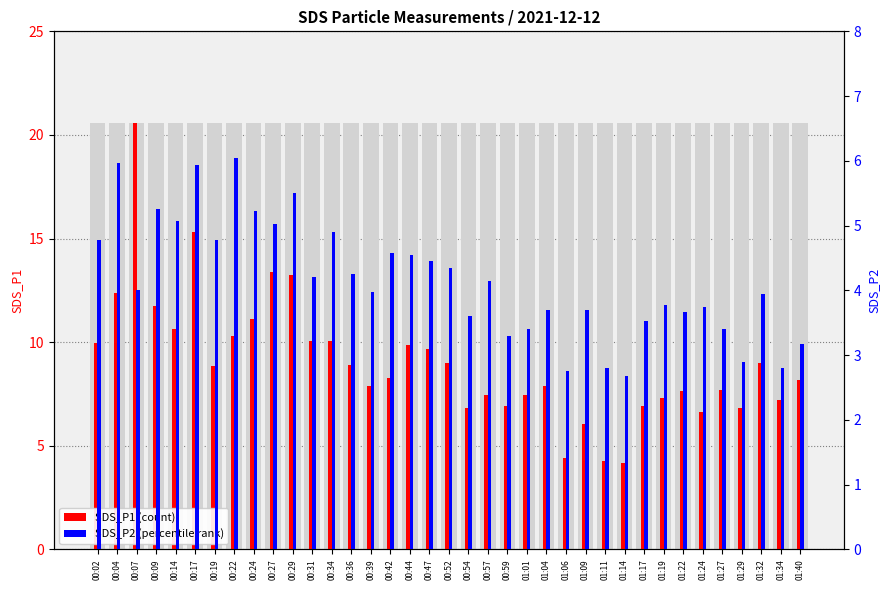

What is the label of the 34th bar from the left?

01:29